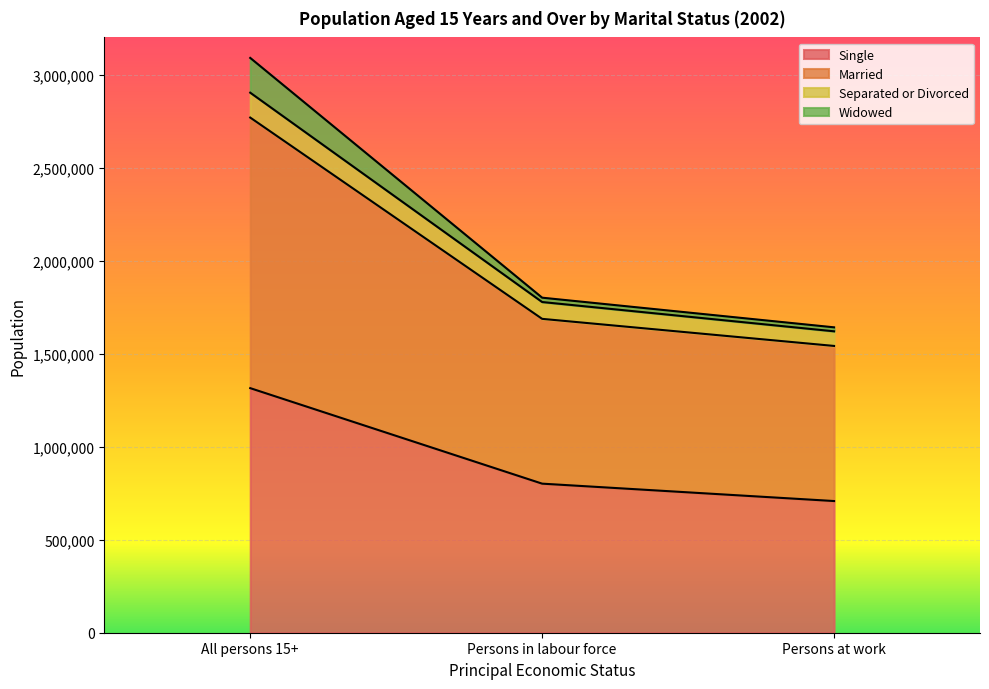

True or false: Married has a value of 5276966 at All persons 15+.

False